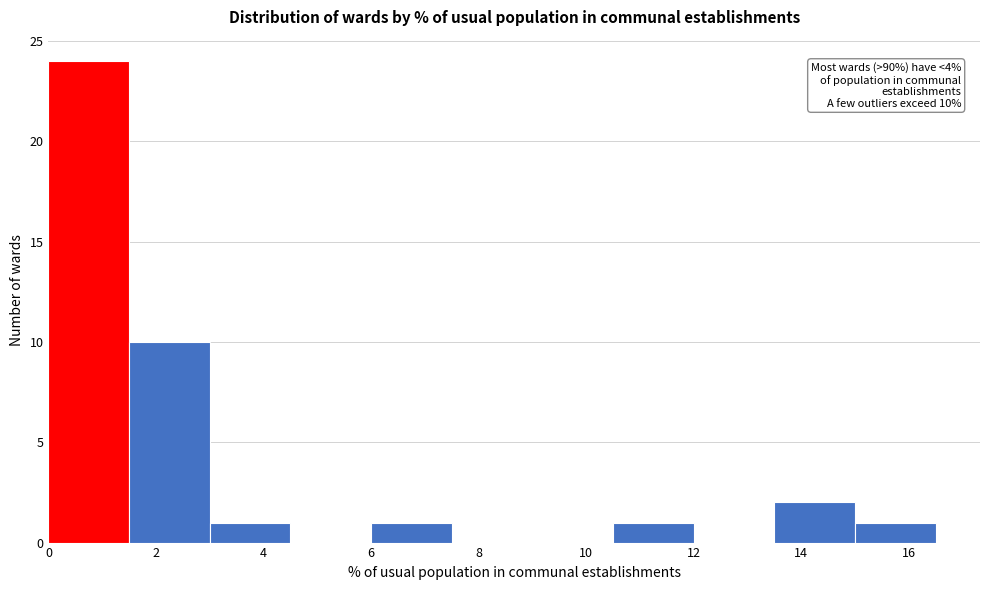

Which range on the x-axis has the tallest bar?

0.0 to 1.5